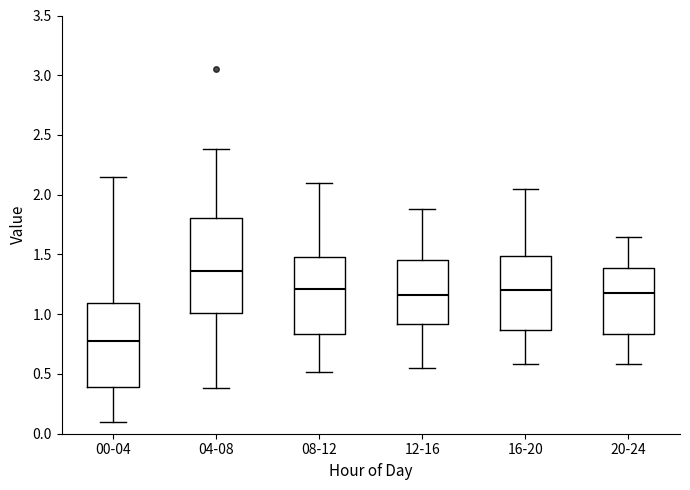

Reading left to right, read every box against the y-axis: the position of its median line, the range the box covers, and the ends of its whiskers. The values are not printed on the chart, so give them approximately, as read against the axis.

00-04: median 0.80, box 0.40 to 1.10, whiskers 0.10 to 2.15
04-08: median 1.35, box 1.00 to 1.80, whiskers 0.40 to 2.40
08-12: median 1.20, box 0.85 to 1.50, whiskers 0.50 to 2.10
12-16: median 1.15, box 0.90 to 1.45, whiskers 0.55 to 1.90
16-20: median 1.20, box 0.85 to 1.50, whiskers 0.60 to 2.05
20-24: median 1.20, box 0.85 to 1.40, whiskers 0.60 to 1.65